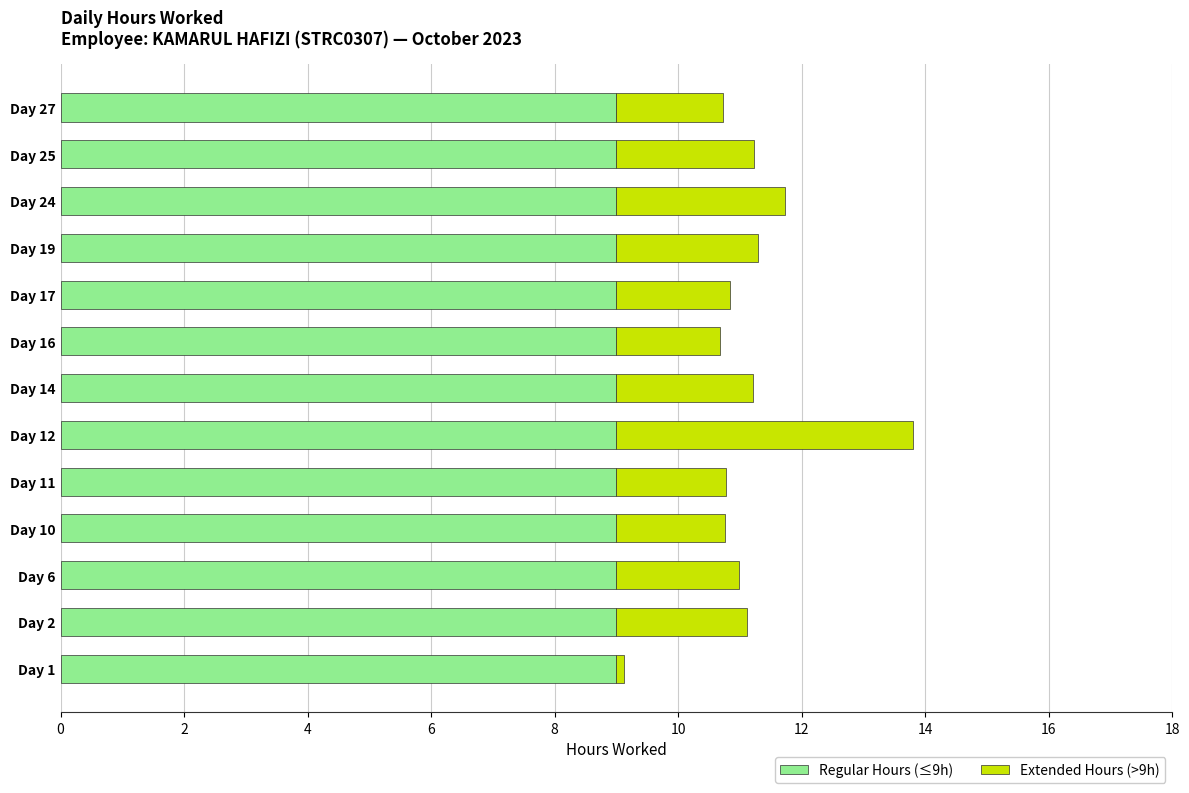

What is the highest value of the Regular Hours (≤9h) series?

9.0